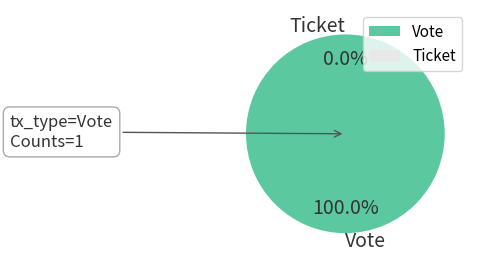

How many slices are in this pie chart?

2